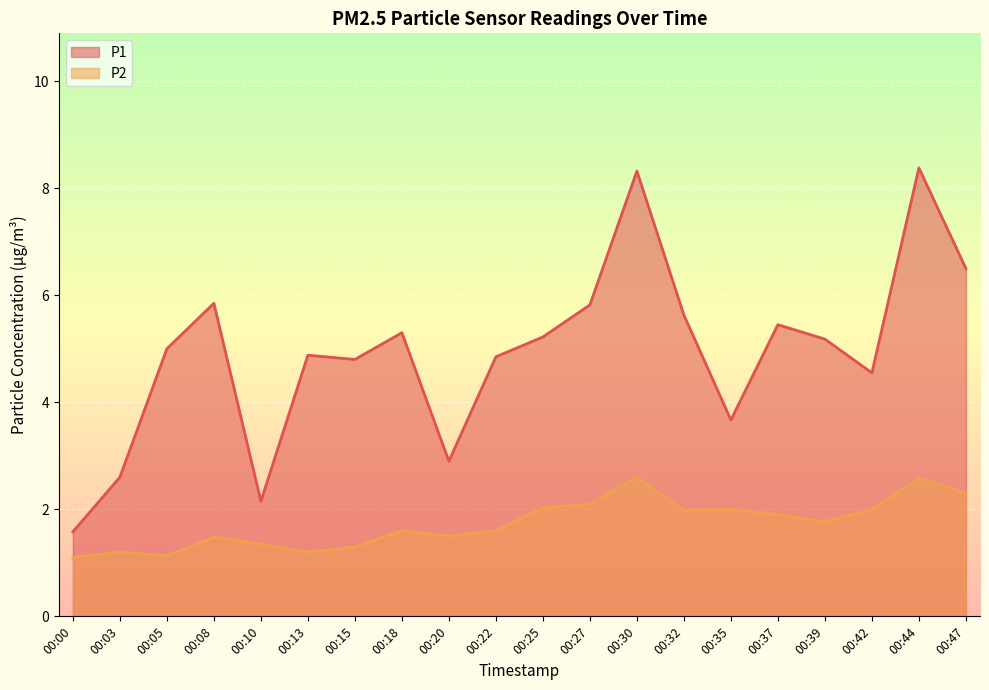

Is it true that P1 equals 5.6 at 00:32?

True